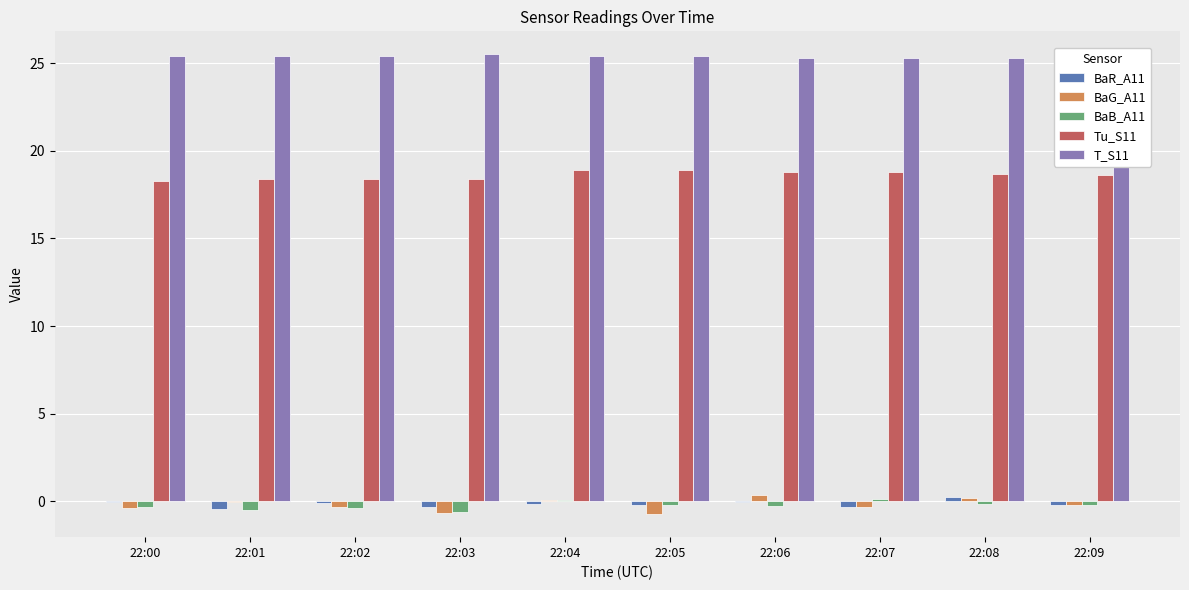

At which label does BaR_A11 first exceed 0?

22:08